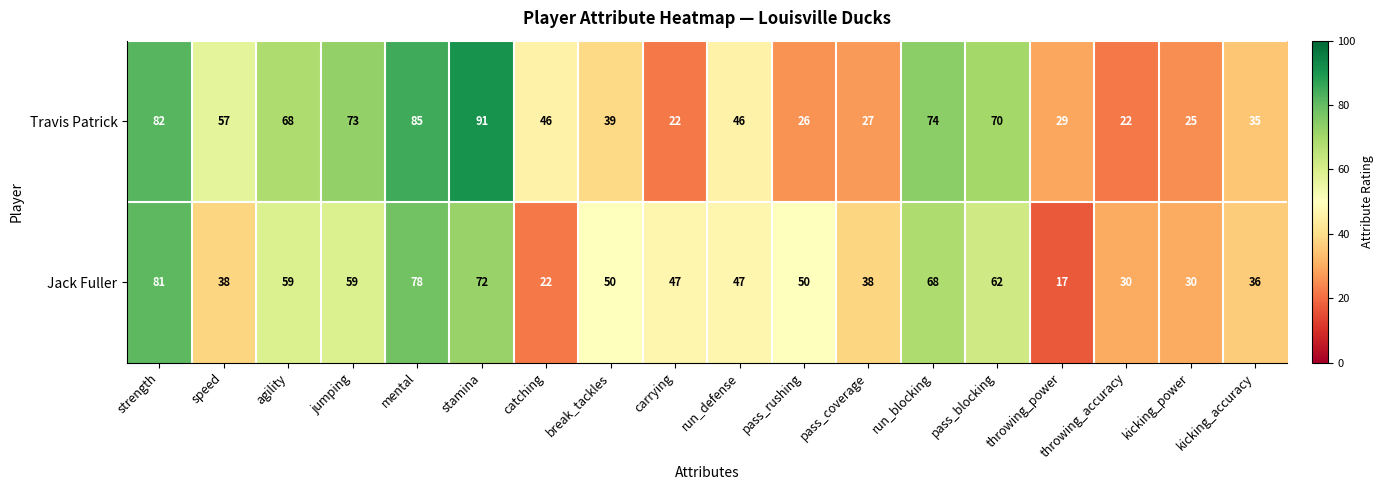

Between jumping and kicking_power, which series saw the biggest shift?

Travis Patrick